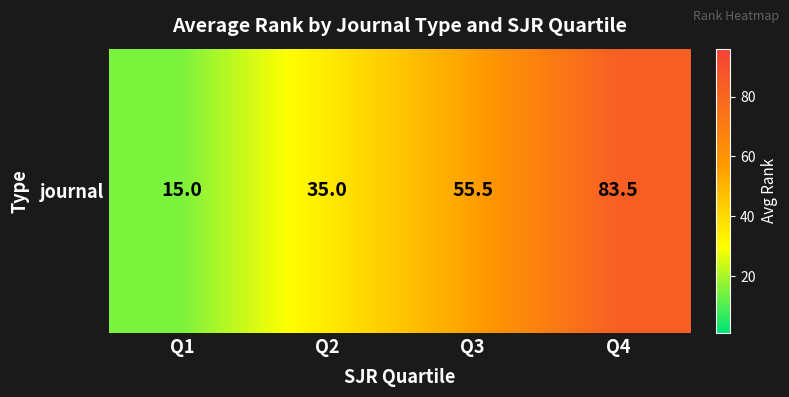

The chart shows a value of 35.0 at Q2. True or false?

True